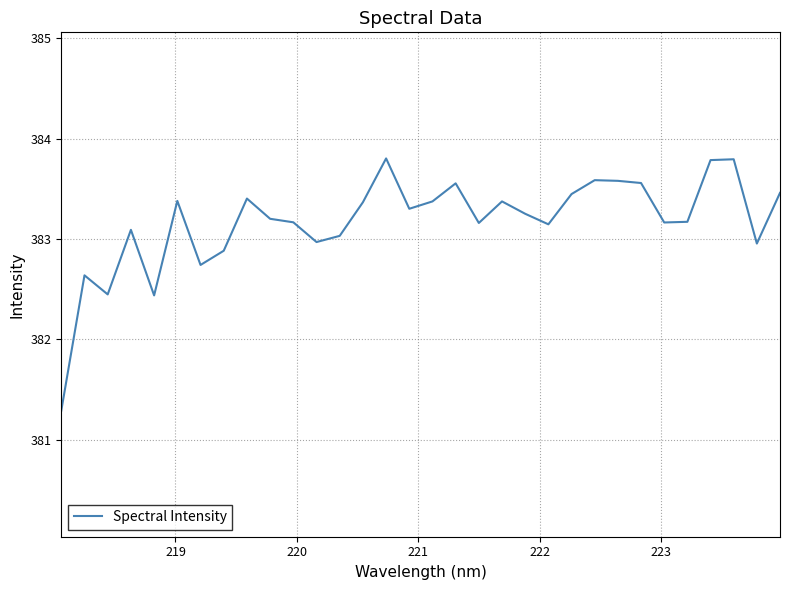

What is the difference between the maximum and minimum values?

2.5